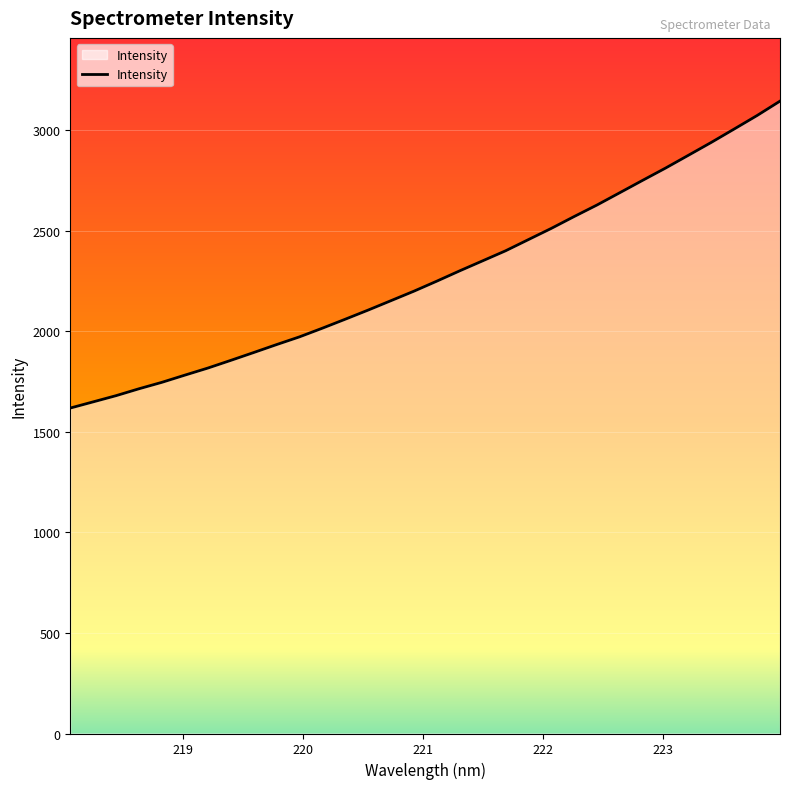

What is the difference between the maximum and minimum values?

1526.2